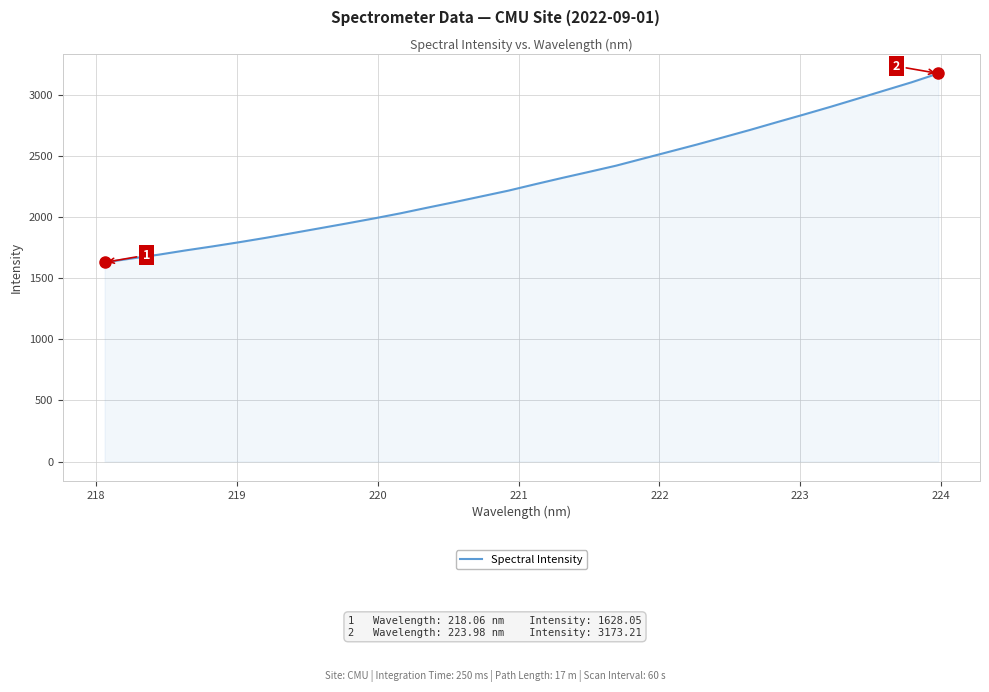

What is the difference between the maximum and minimum values?

1545.2